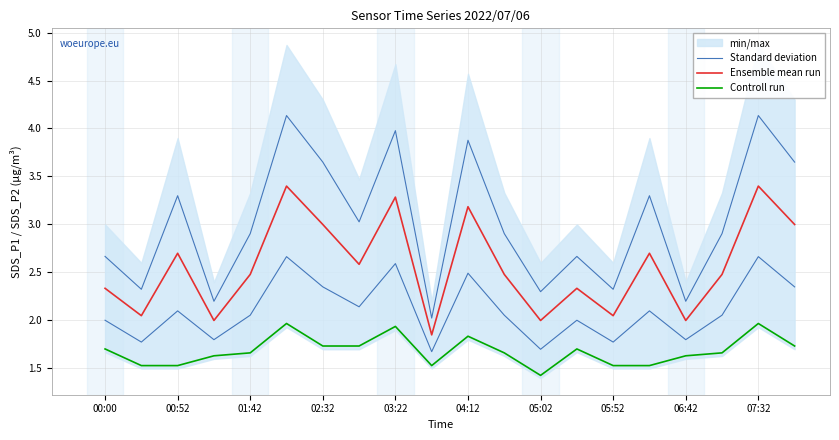

What is the average value of the Controll run series?

1.7